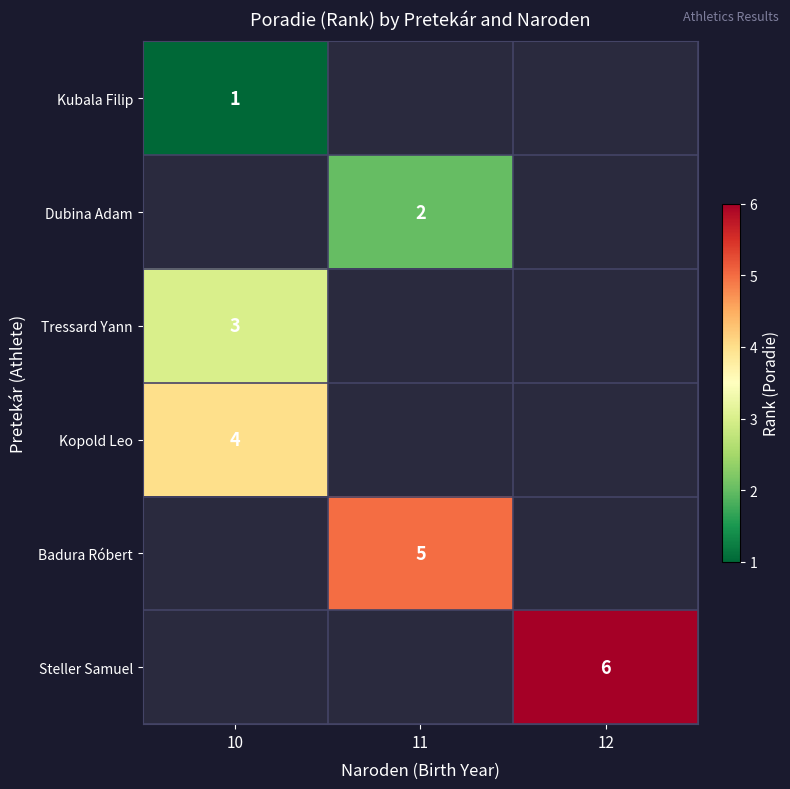

The Badura Róbert series shows 5 at 11. True or false?

True